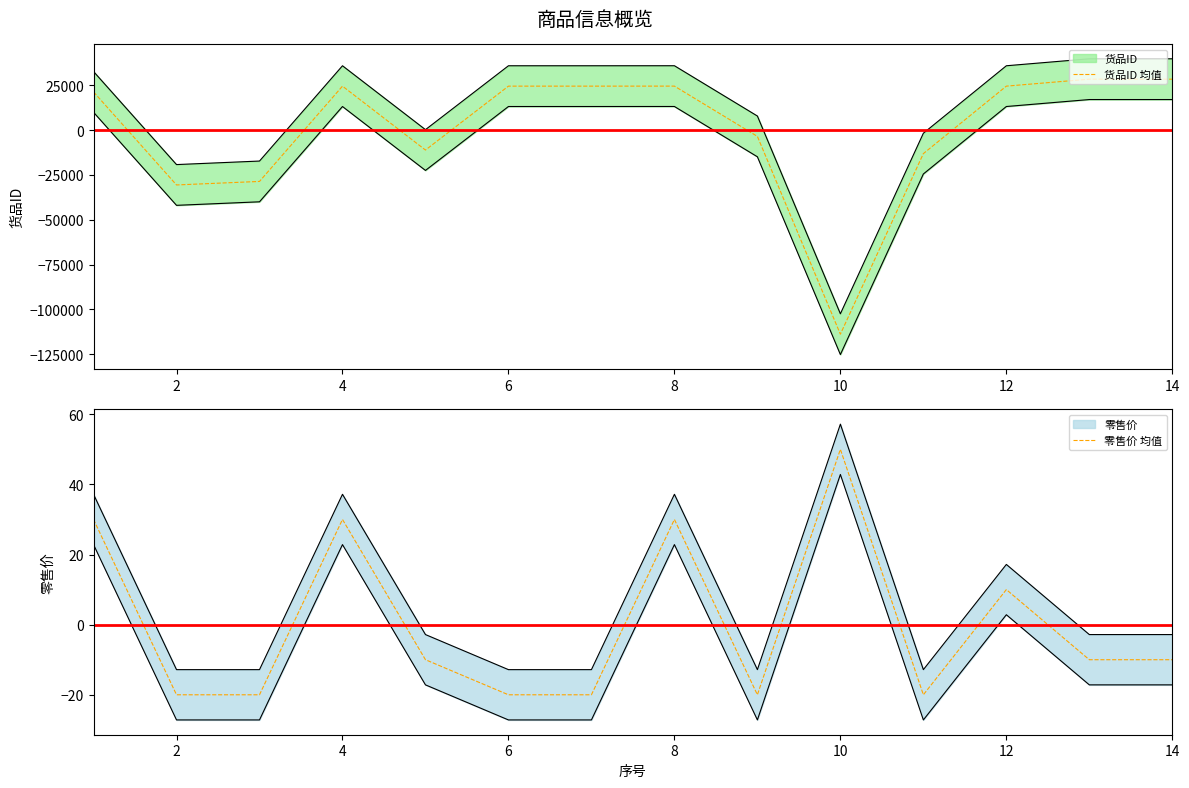

What is the highest value of the 货品ID 均值 series?

28402.8